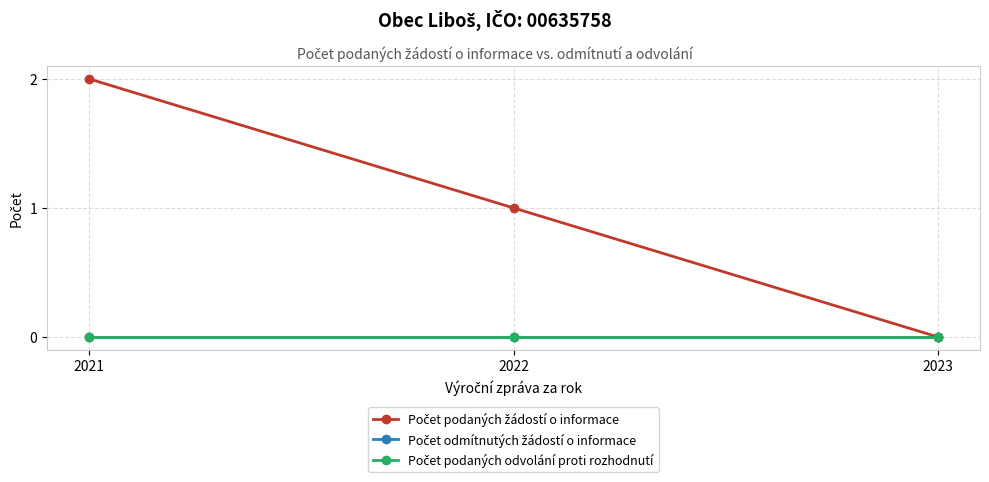

Which series has the widest spread of values?

Počet podaných žádostí o informace